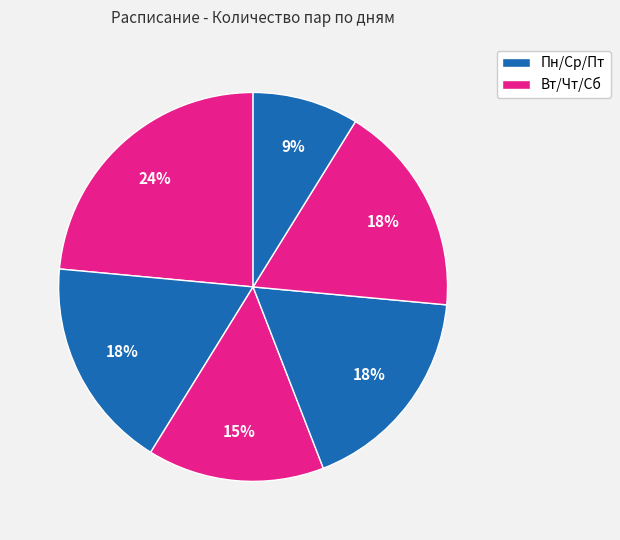

Is there any slice that represents more than half of the pie?

No